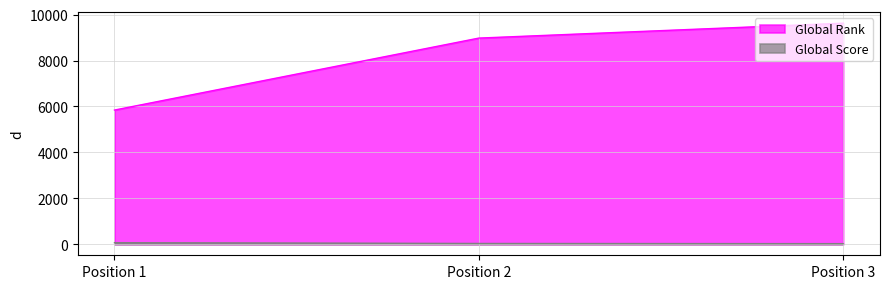

Count the Global Score values in the range 25 to 68.

3